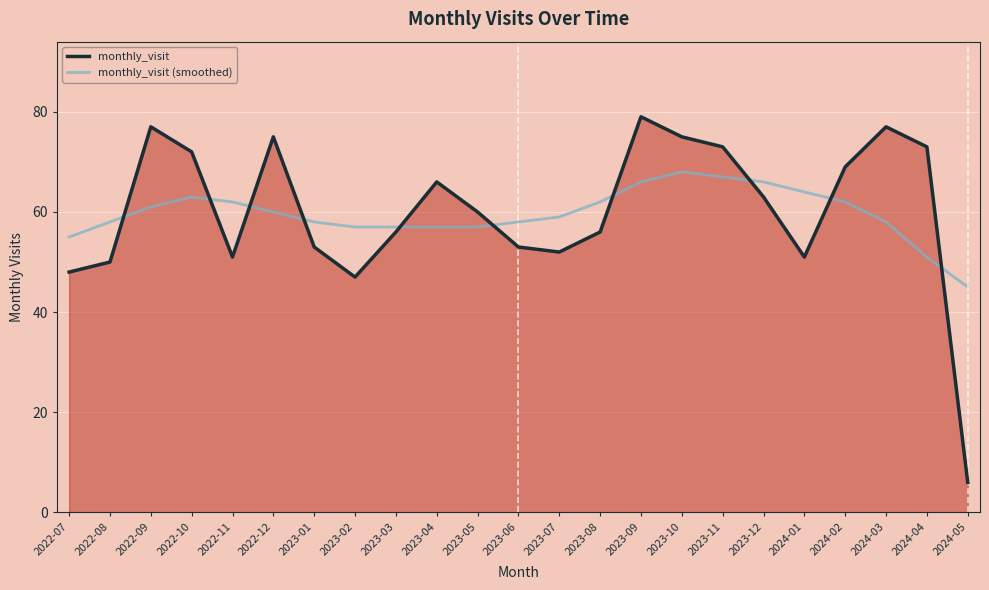

What is the difference between the maximum and minimum values in the monthly_visit (smoothed) series?

23